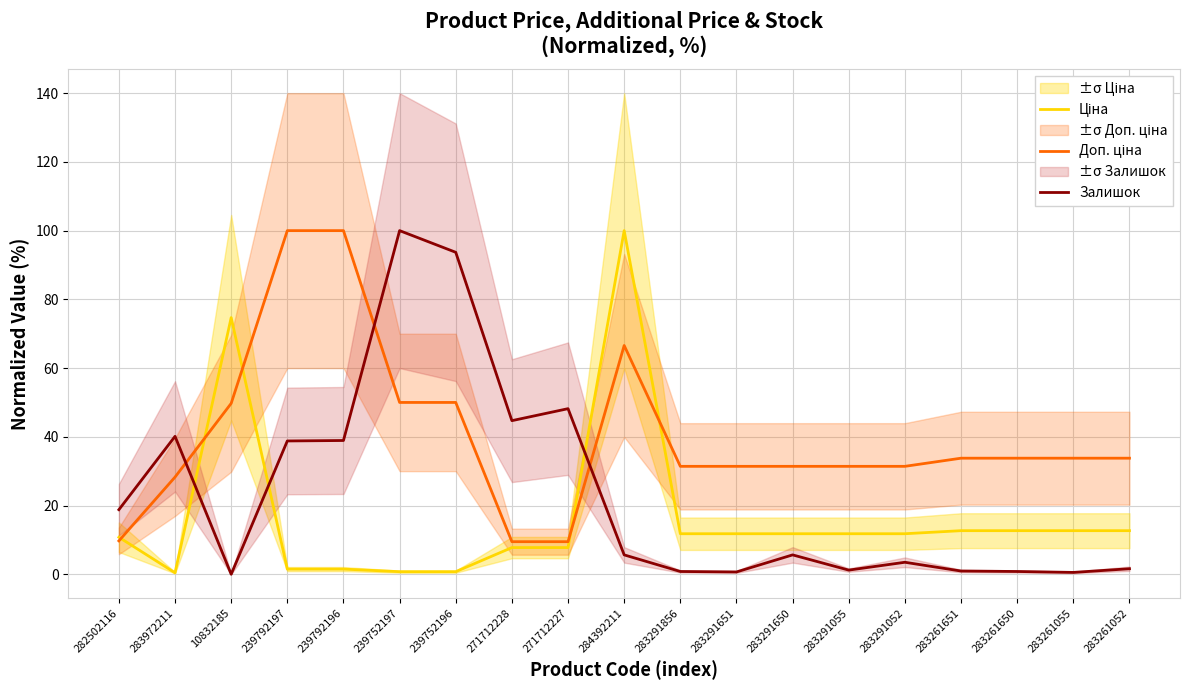

Rank the series at 271712228 from lowest to highest value.

Ціна, Доп. ціна, Залишок